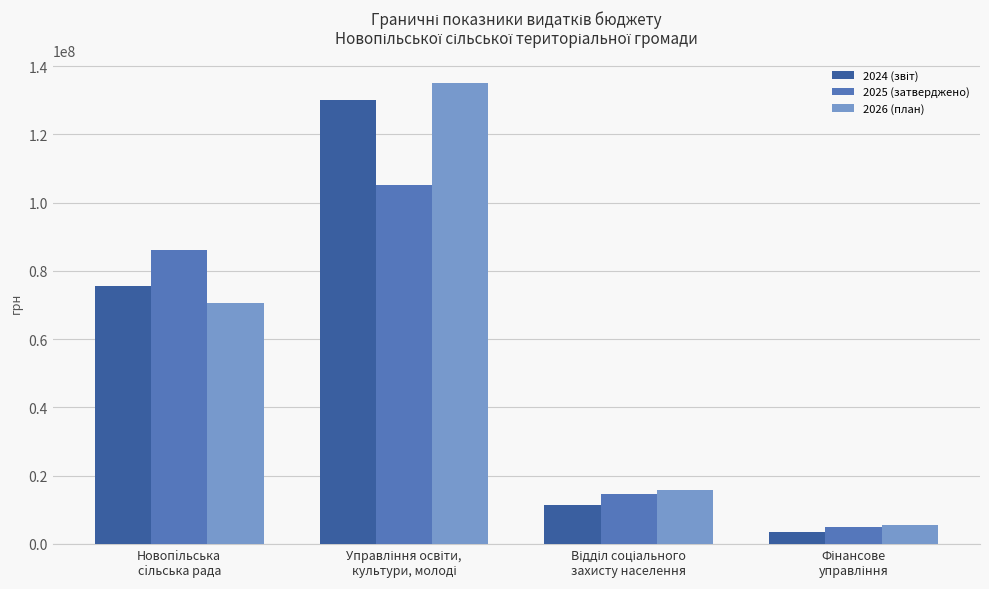

What is the value of the 2025 (затверджено) bar at the 3rd from the left?

14497980